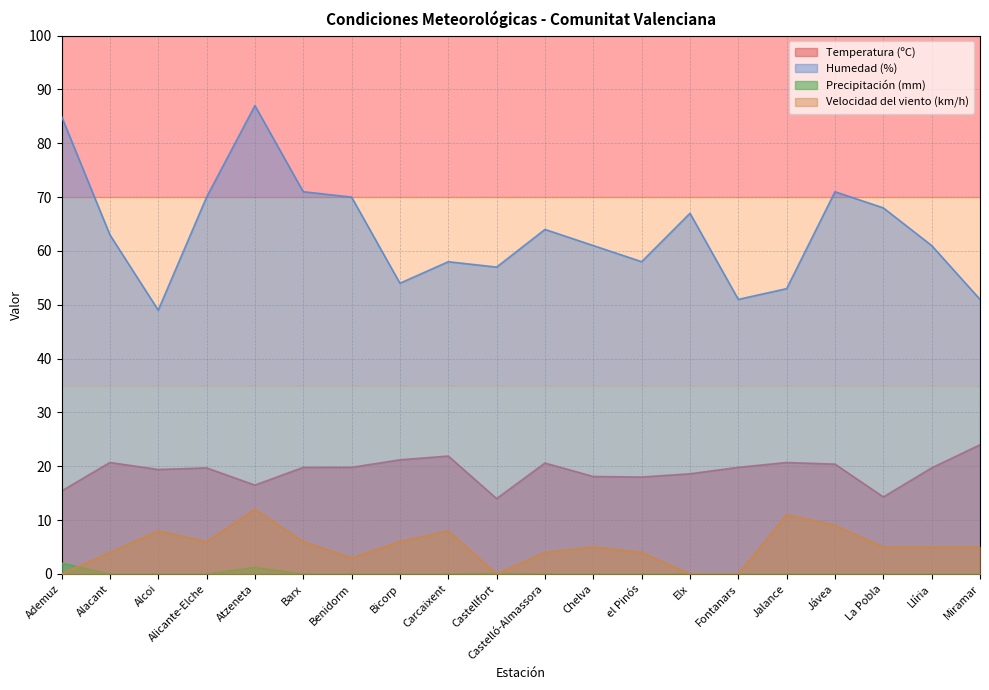

What is the value of the Temperatura (ºC) point at the 3rd from the left?

19.4